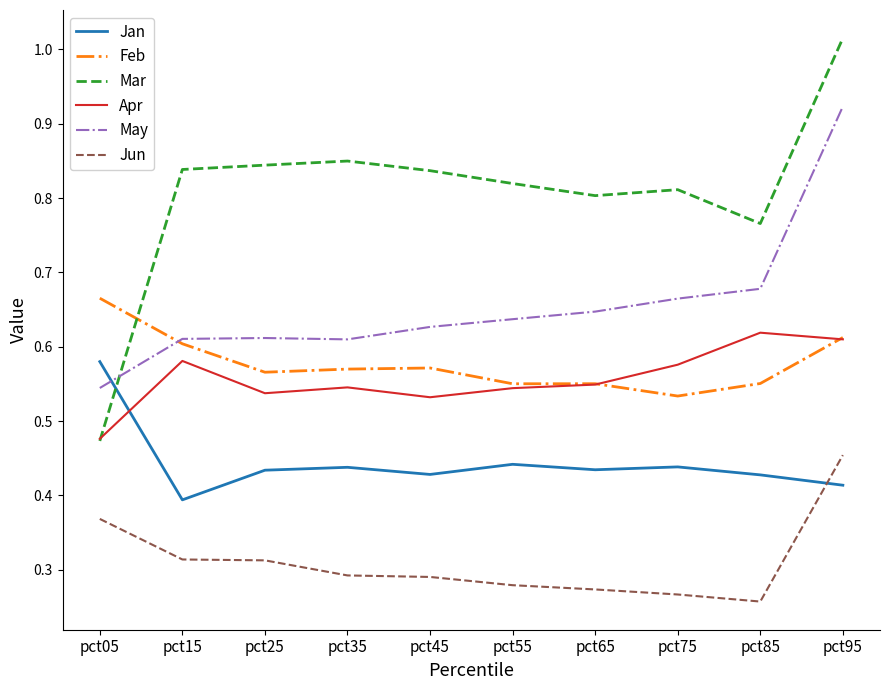

At which category is the sum across all series the highest?

pct95